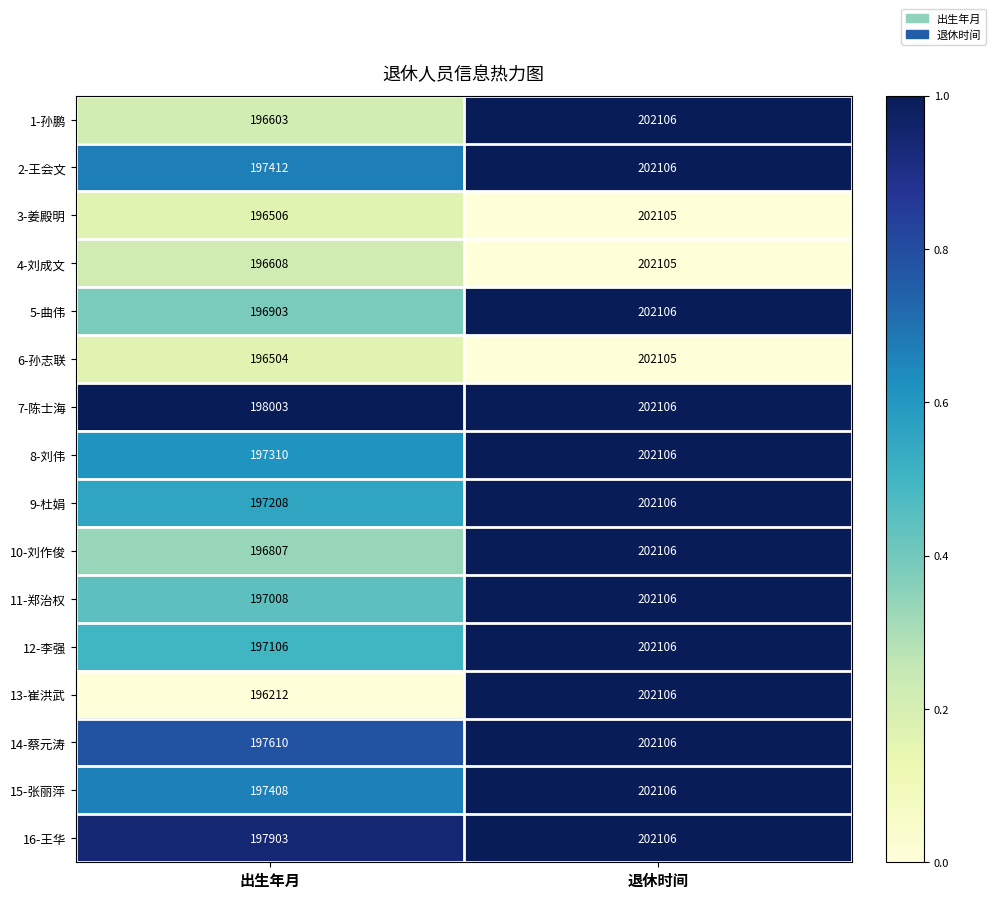

What is the sum of the 7-陈士海 values at 退休时间 and 出生年月?

400109